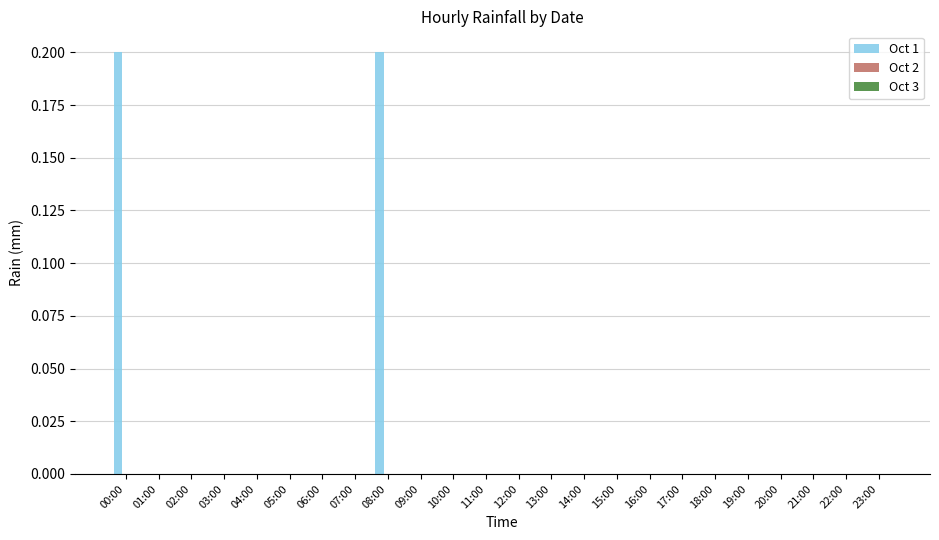

Which has a higher value, 08:00 or 05:00?

08:00